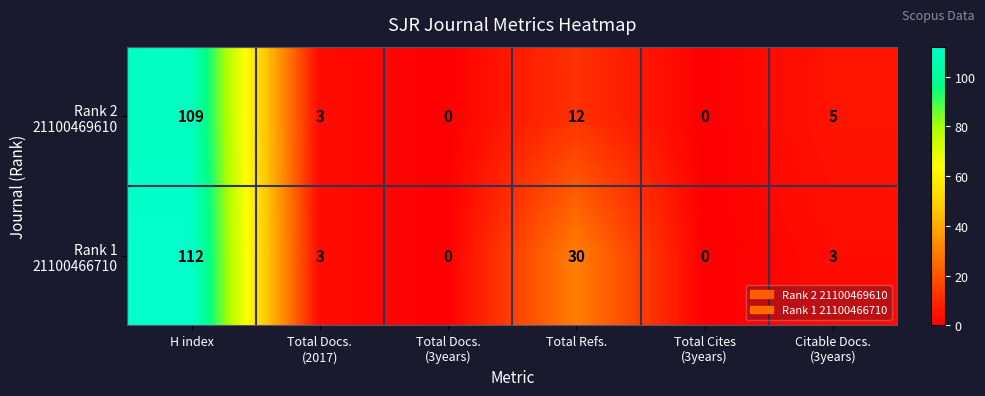

Which label corresponds to the largest value in the chart?

H index